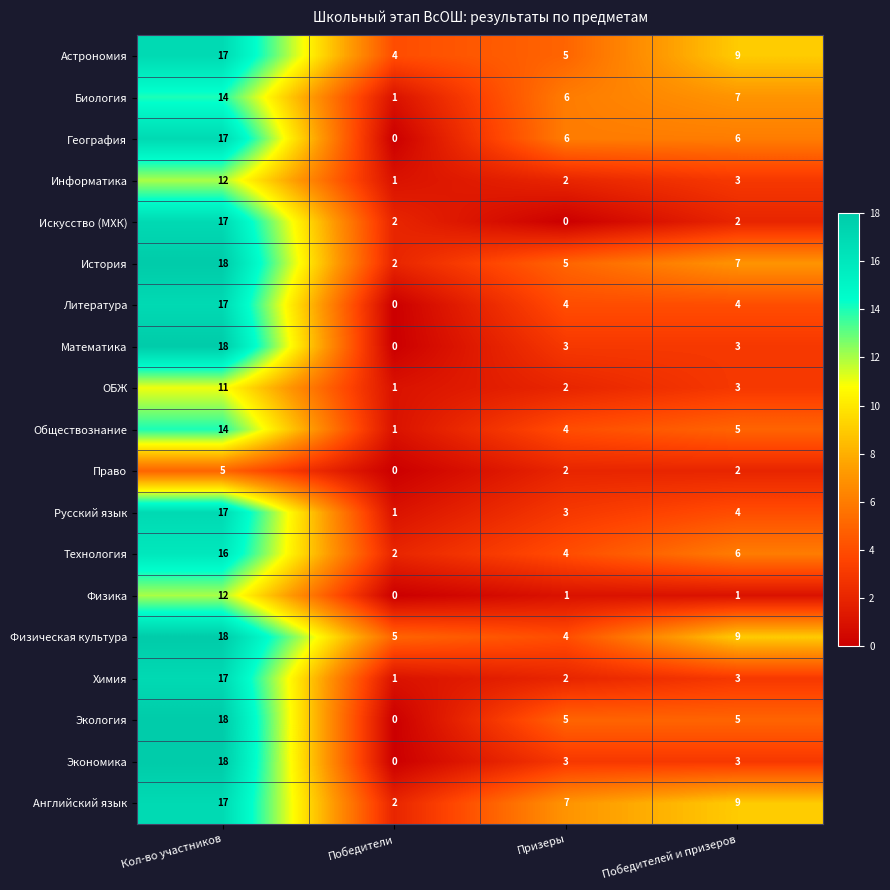

True or false: Физика has a value of 12 at Кол-во участников.

True